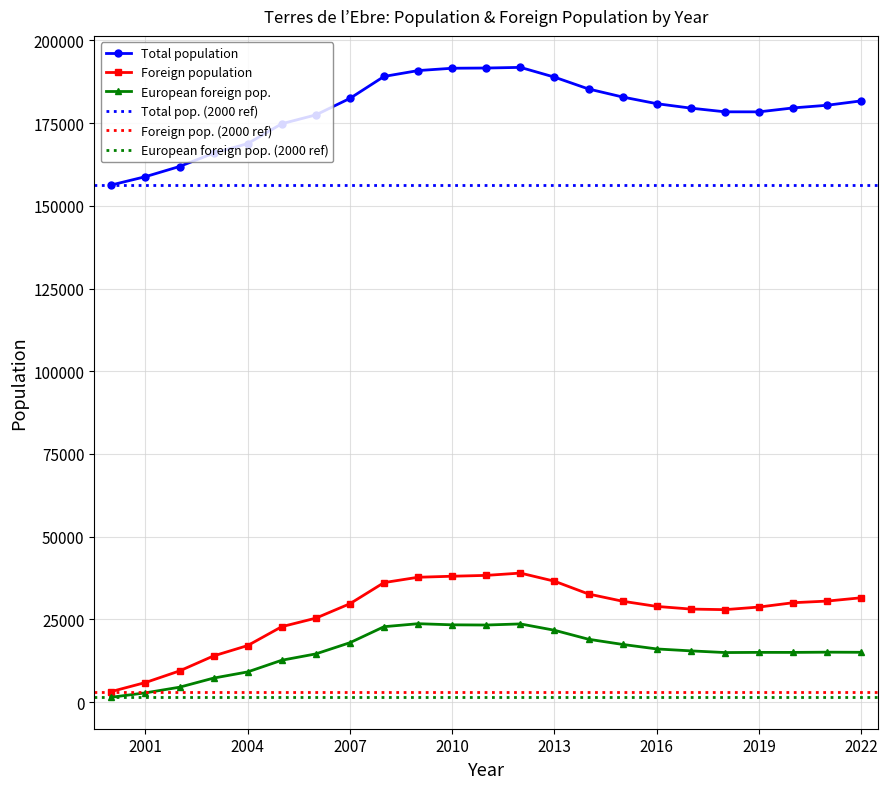

What is the sum of all Total population values?

4117176